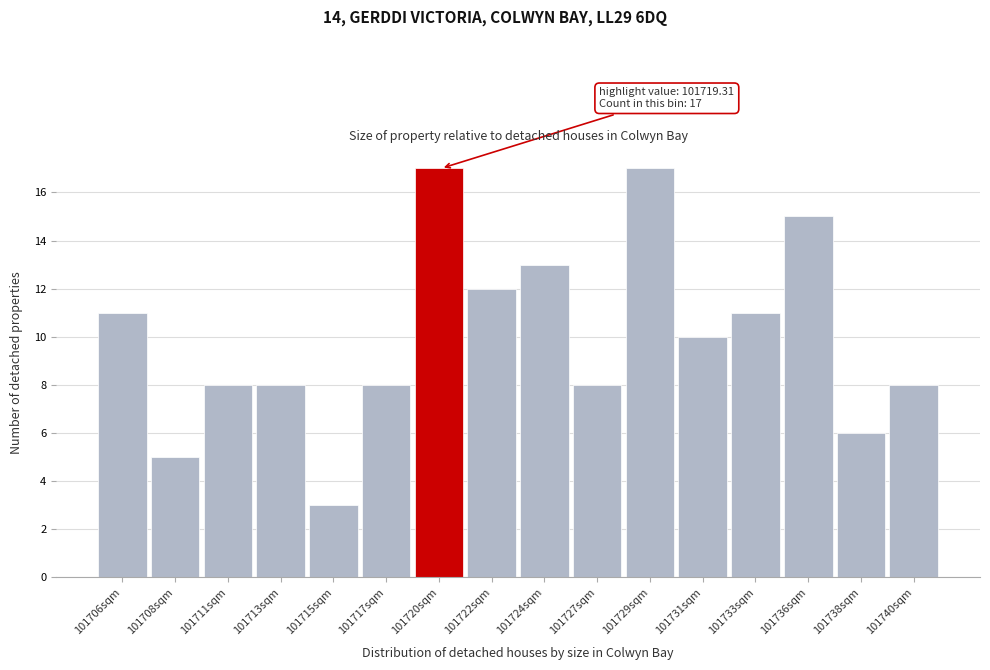

Reading right to left, list all the values displayed in this chart.

8	6	15	11	10	17	8	13	12	17	8	3	8	8	5	11